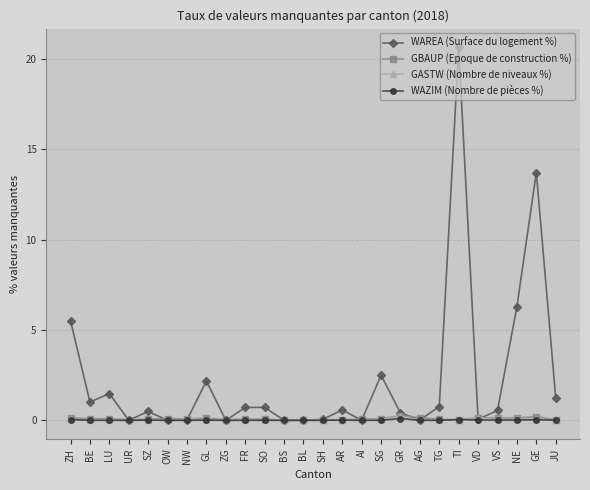

Which series has the largest total across all categories?

WAREA (Surface du logement %)